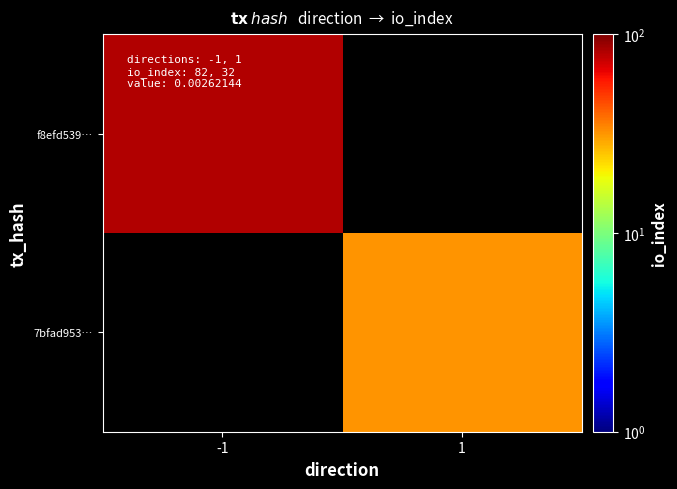

At which label does f8efd539… reach its minimum?

-1